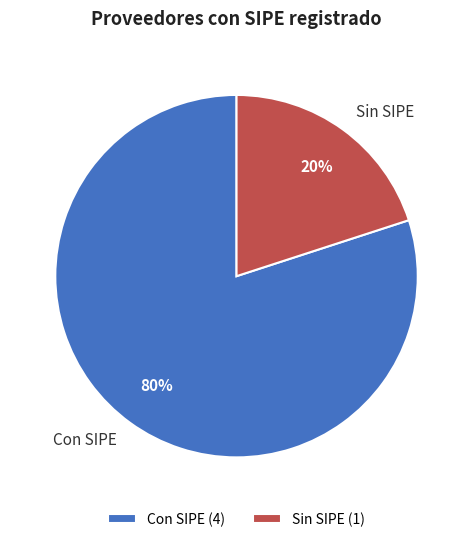

Does Con SIPE represent more than half of the total?

Yes